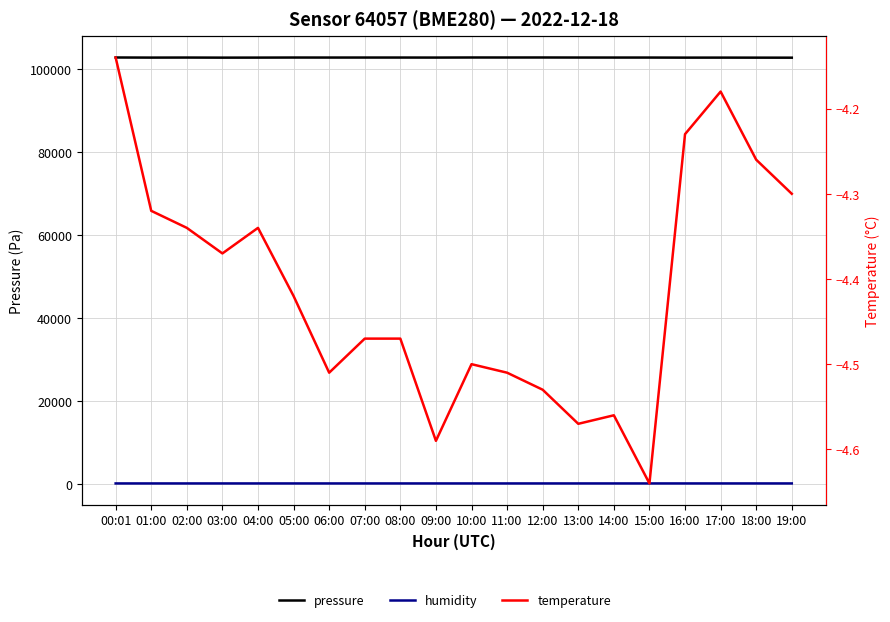

At how many categories does at least one series exceed 51541?

20